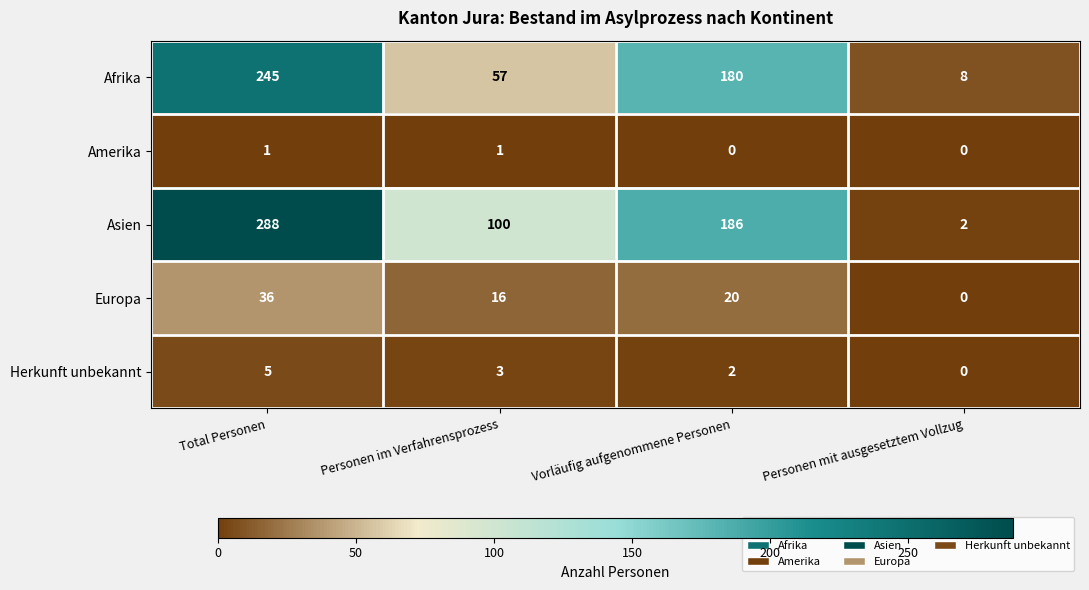

What is the total value across all series at Total Personen?

575